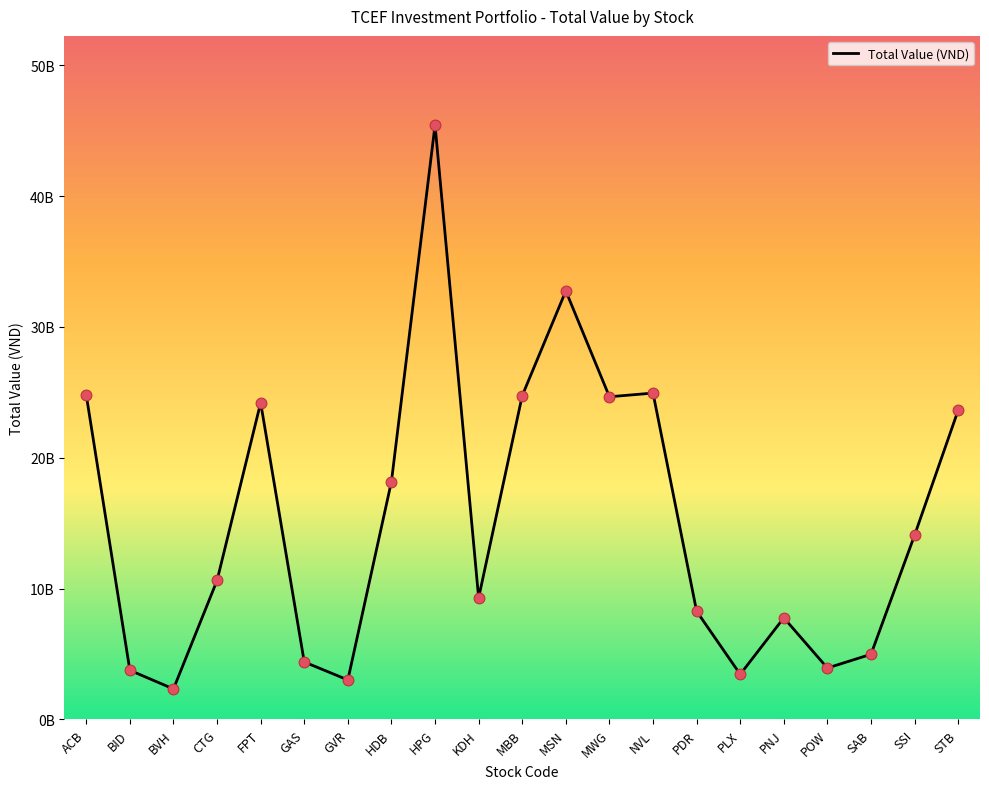

Which has a higher value, MSN or BVH?

MSN